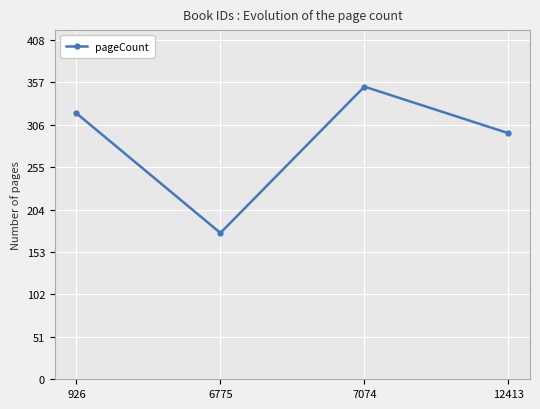

What is the average value?

286